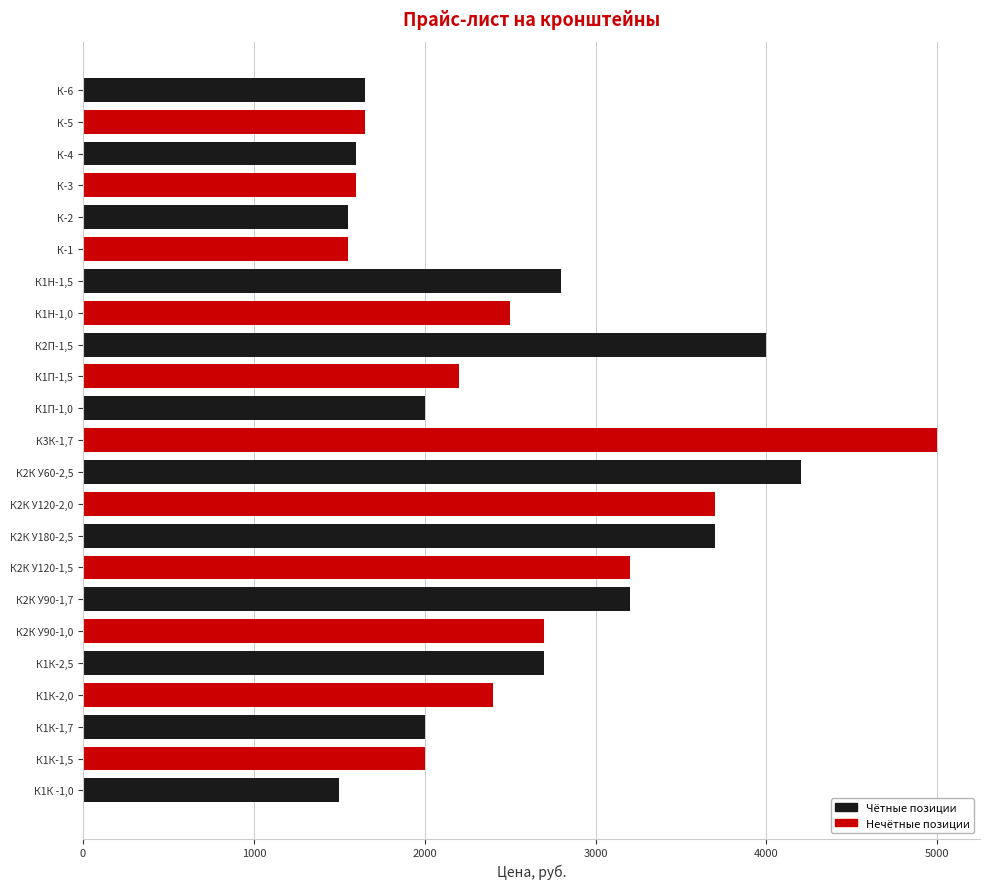

Is it true that the value at К1Н-1,0 is 2500?

True